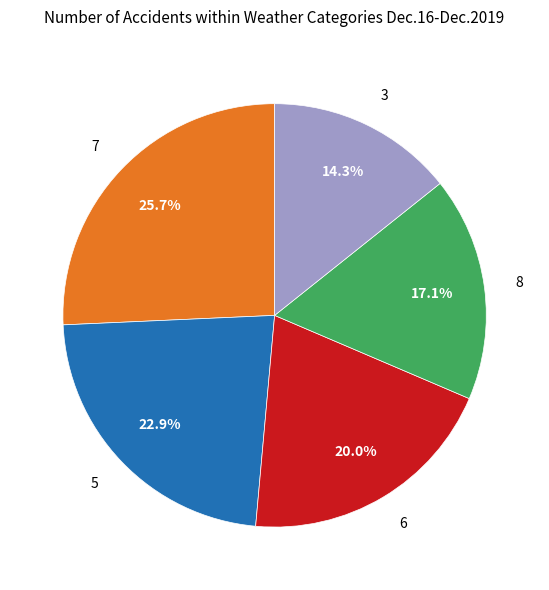

Rank the categories by value from lowest to highest.

3, 8, 6, 5, 7